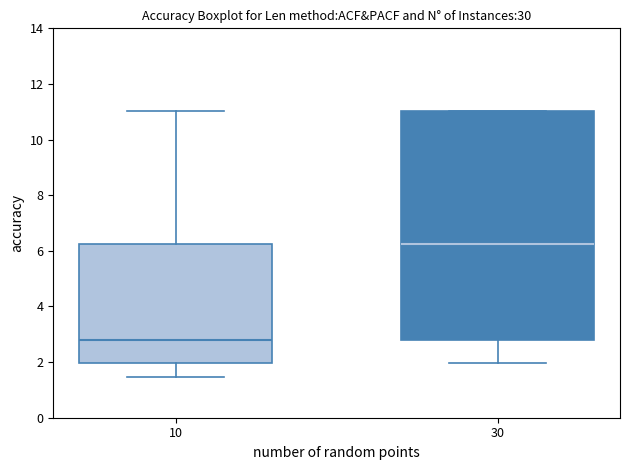

Reading left to right, read every box against the y-axis: the position of its median line, the range the box covers, and the ends of its whiskers. The values are not printed on the chart, so give them approximately, as read against the axis.

10: median 2.8, box 2.0 to 6.2, whiskers 1.4 to 11.0
30: median 6.2, box 2.8 to 11.0, whiskers 2.0 to 11.0